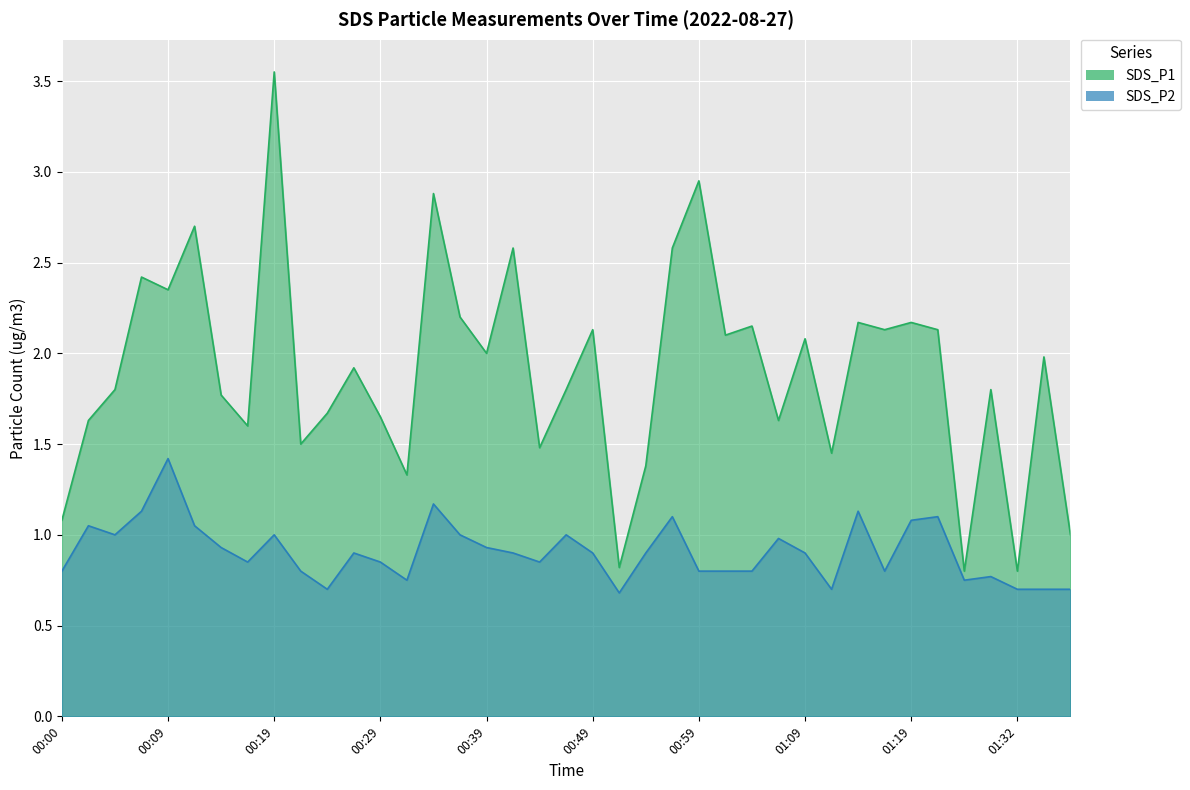

At which category is the sum across all series the highest?

00:19